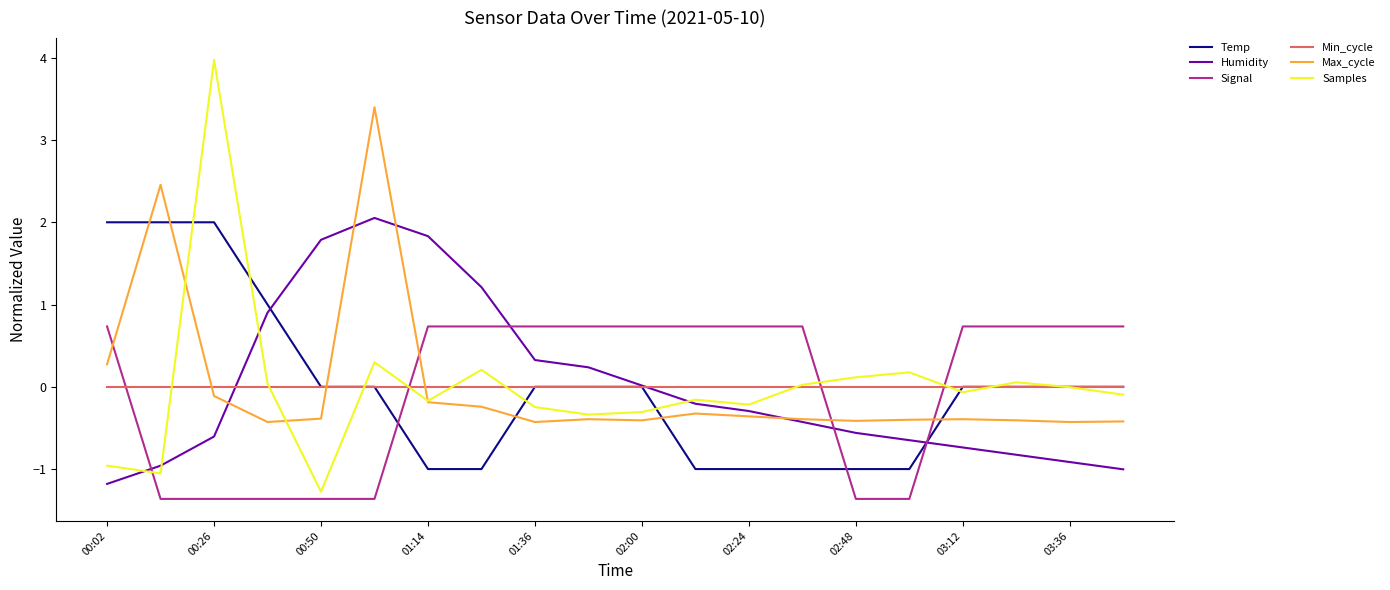

Which series ends up on top after the final intersection of Signal and Min_cycle?

Signal